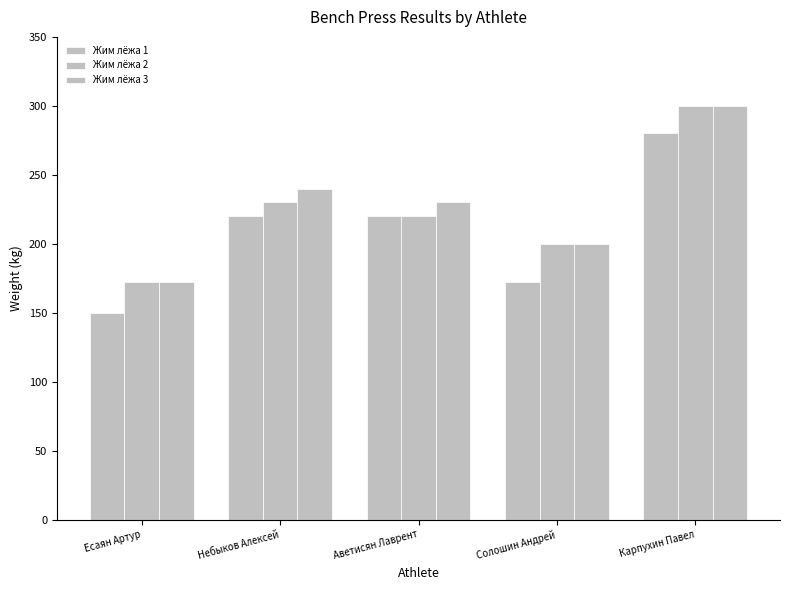

How many bars are there in each group?

3